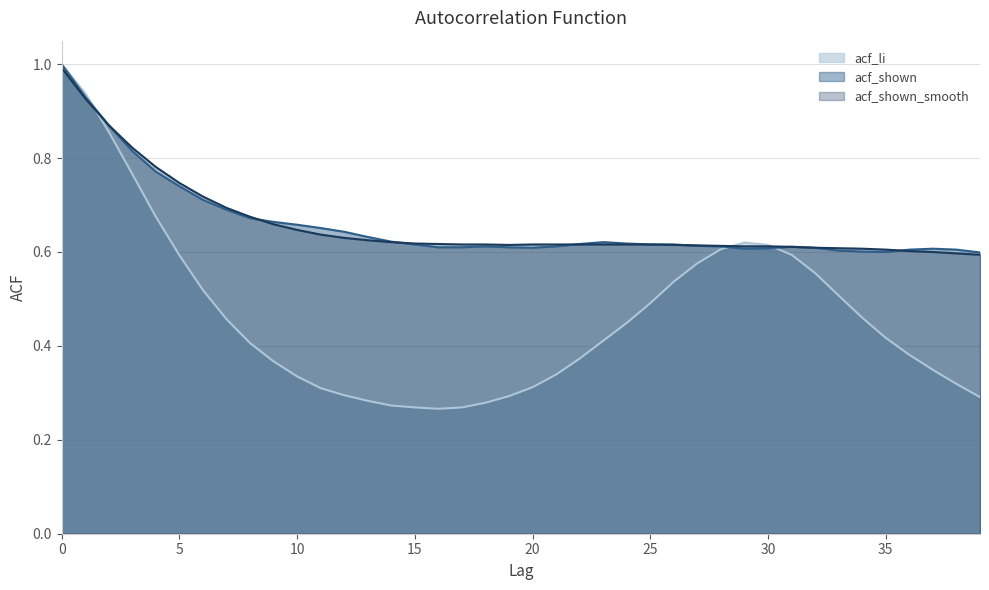

How many intersections are there between acf_shown_smooth and acf_shown?

5